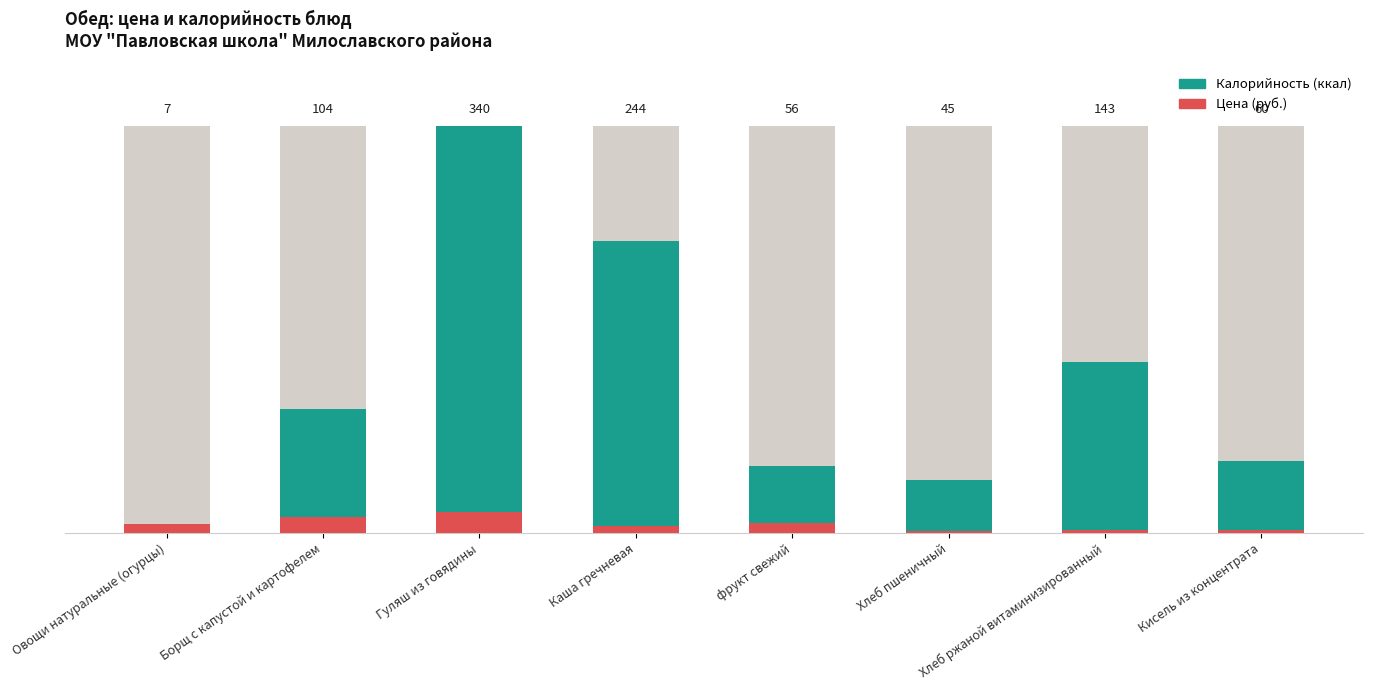

Rank the categories by value from lowest to highest.

Овощи натуральные (огурцы), Хлеб пшеничный, фрукт свежий, Кисель из концентрата, Борщ с капустой и картофелем, Хлеб ржаной витаминизированный, Каша гречневая, Гуляш из говядины